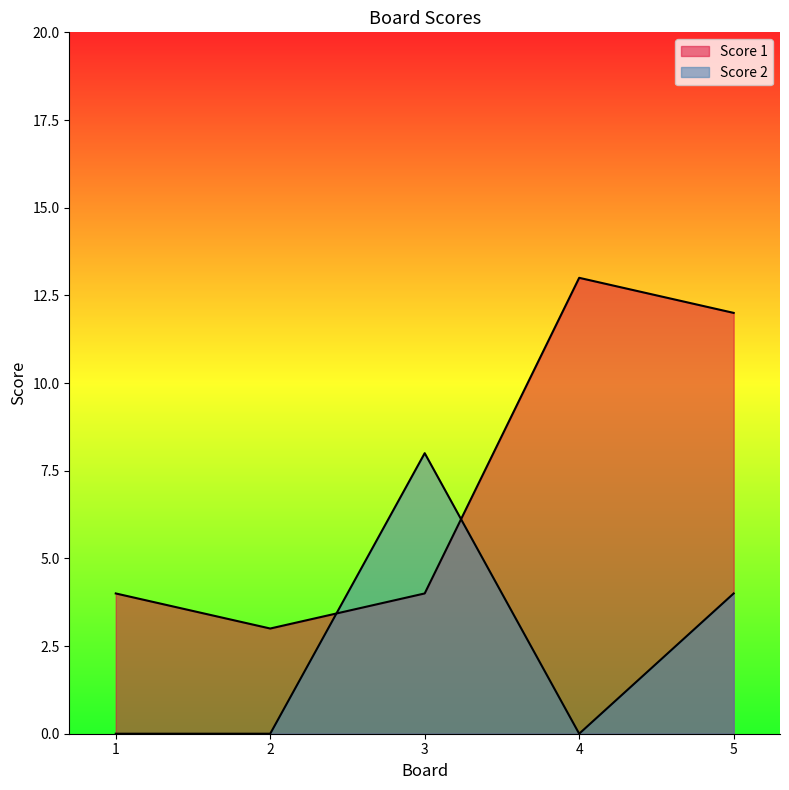

What is the total value across all series at 3?

12